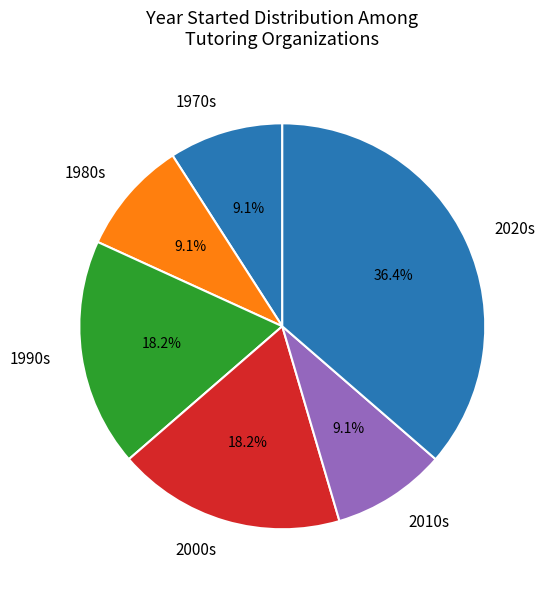

Count the number of slices in the pie.

6